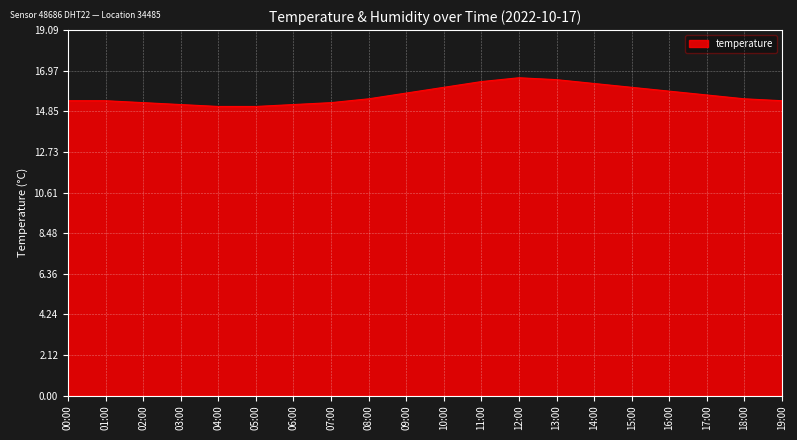

Approximately how many times larger is the value at 03:00 compared to 17:00?

1.0